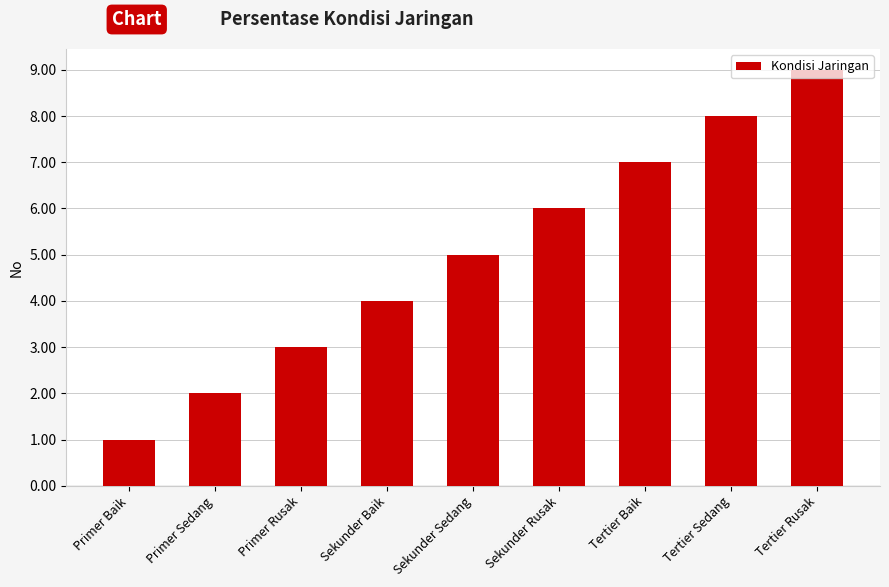

Which label corresponds to the largest value in the chart?

Tertier Rusak